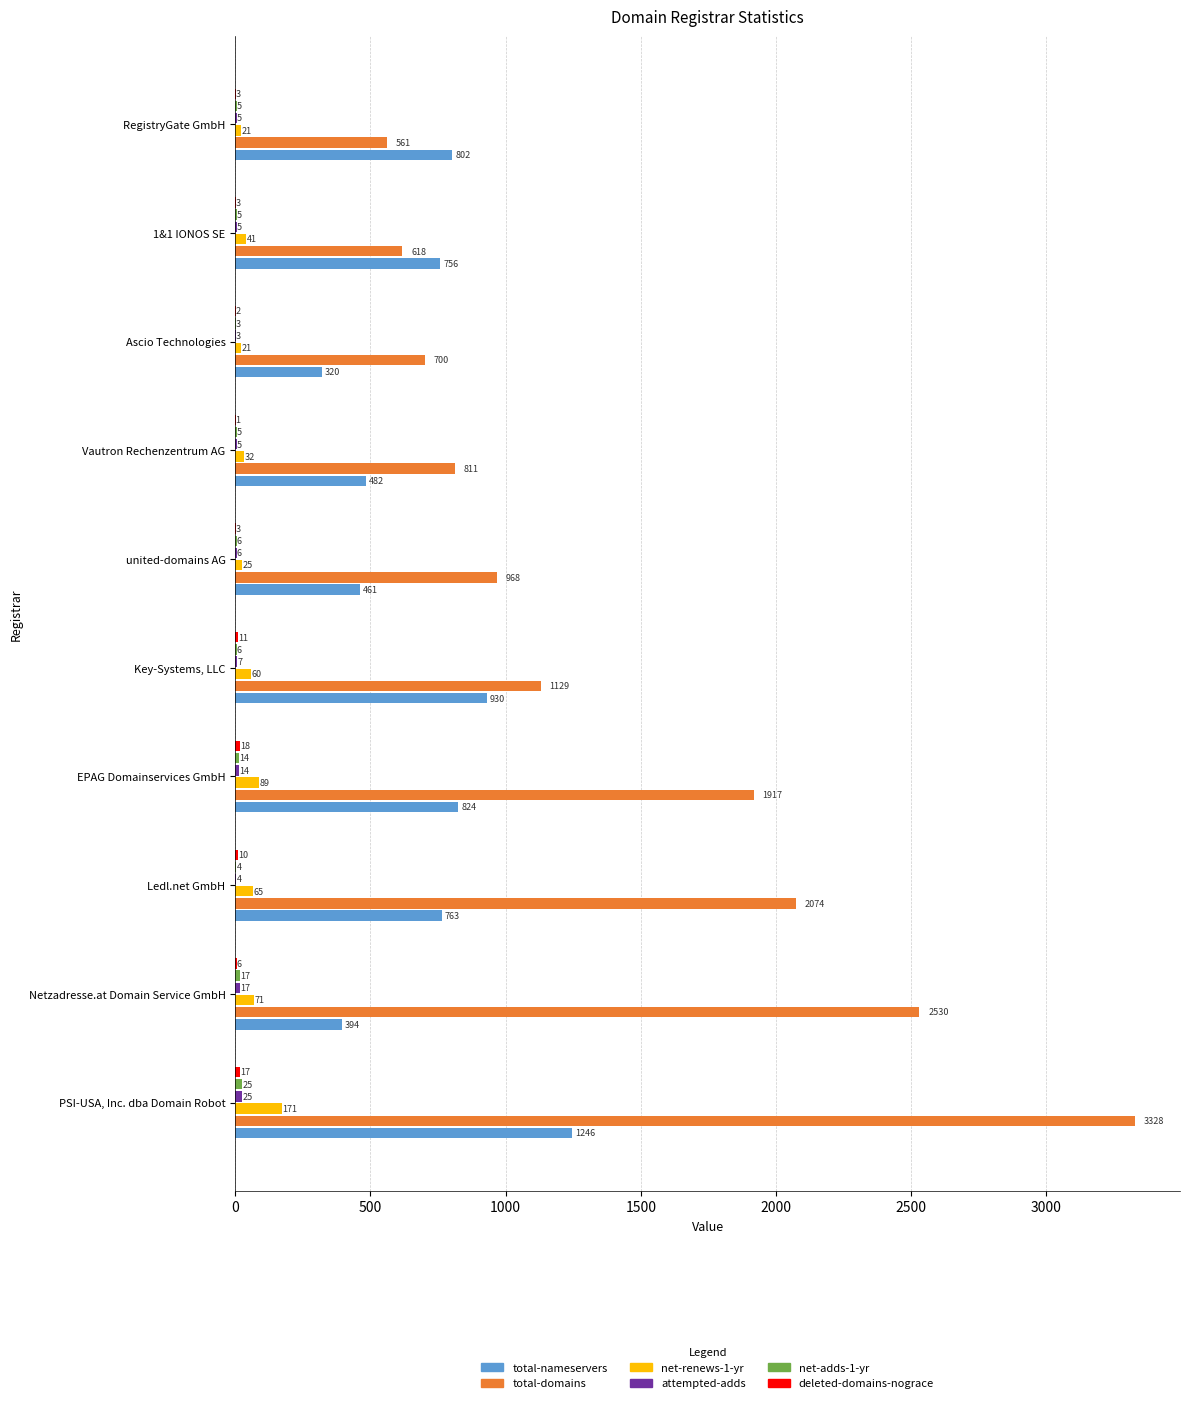

At which label does net-renews-1-yr reach its peak?

PSI-USA, Inc. dba Domain Robot